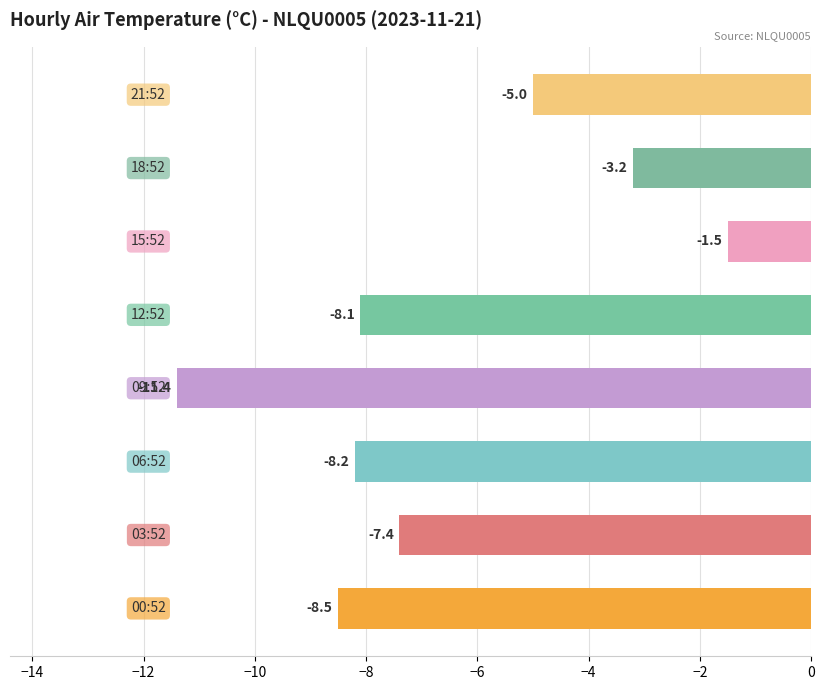

How many values are below -7?

5